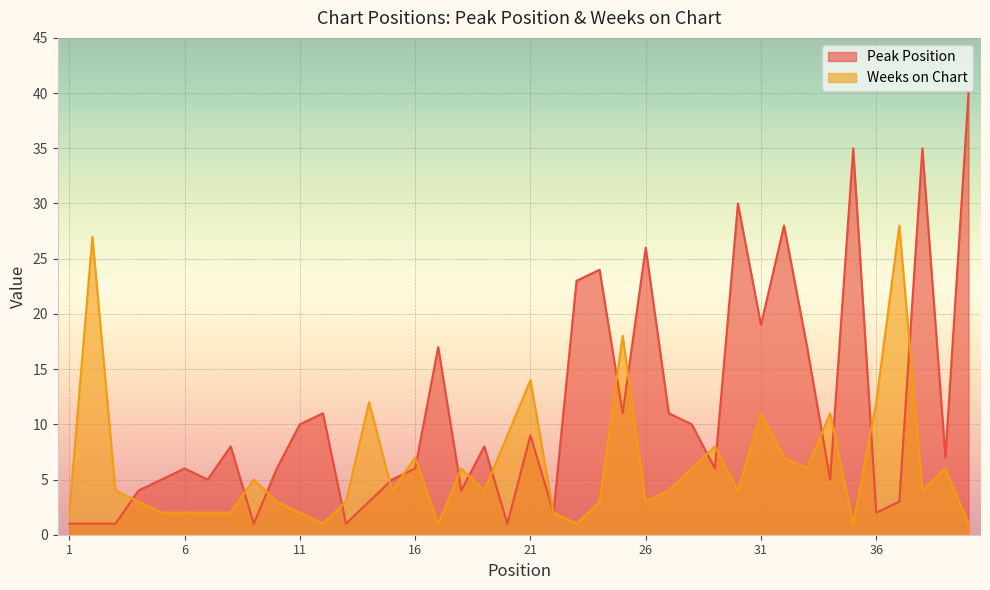

What is the lowest value of the Peak Position series?

1